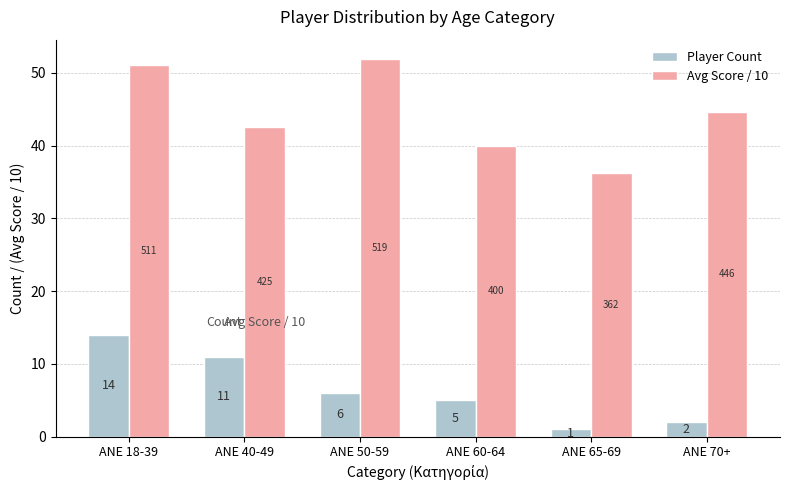

Count the number of categories in the chart.

6